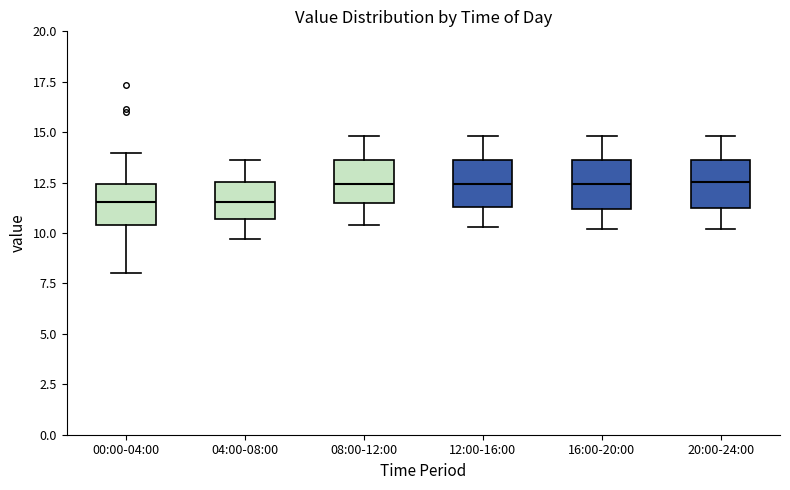

Reading left to right, read every box against the y-axis: the position of its median line, the range the box covers, and the ends of its whiskers. The values are not printed on the chart, so give them approximately, as read against the axis.

00:00-04:00: median 11.5, box 10.5 to 12.5, whiskers 8.0 to 14.0
04:00-08:00: median 11.5, box 10.5 to 12.5, whiskers 9.5 to 13.5
08:00-12:00: median 12.5, box 11.5 to 13.5, whiskers 10.5 to 15.0
12:00-16:00: median 12.5, box 11.5 to 13.5, whiskers 10.5 to 15.0
16:00-20:00: median 12.5, box 11.0 to 13.5, whiskers 10.0 to 15.0
20:00-24:00: median 12.5, box 11.5 to 13.5, whiskers 10.0 to 15.0